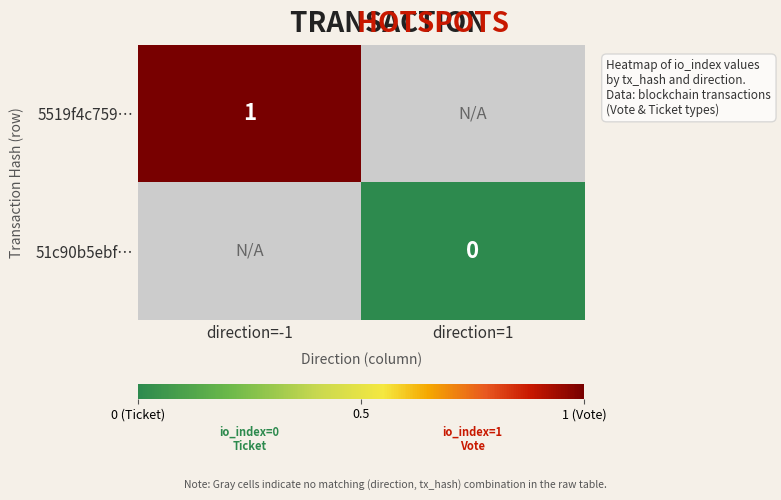

Which has a higher value, direction=1 or direction=-1?

direction=-1